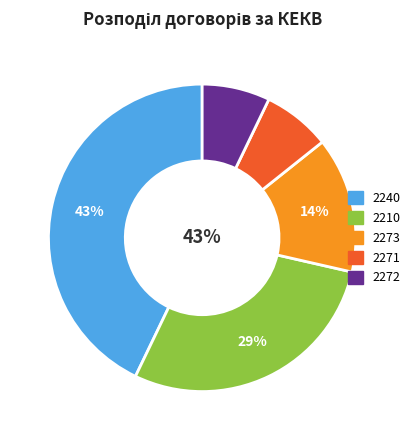

To the nearest percent, what is the average slice percentage?

20%